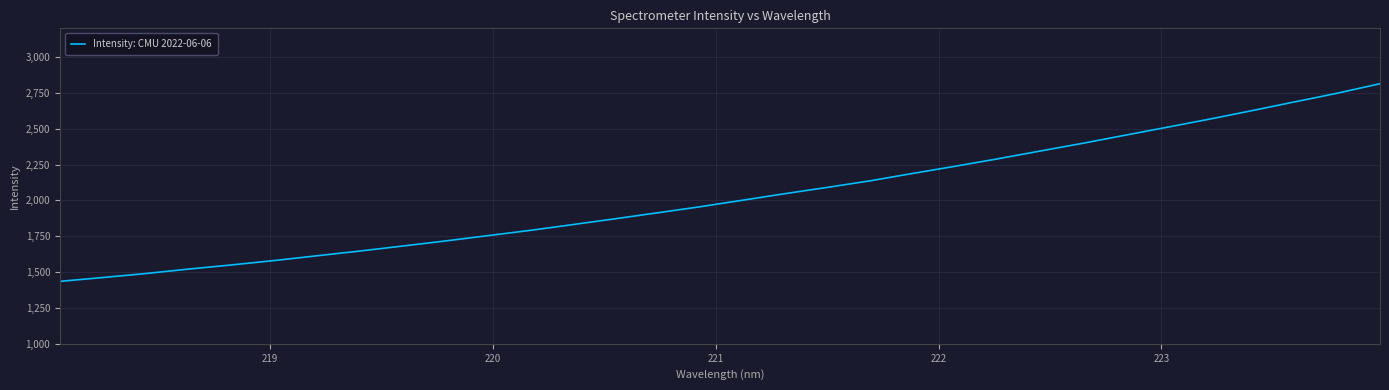

What is the difference between the maximum and minimum values?

1378.3